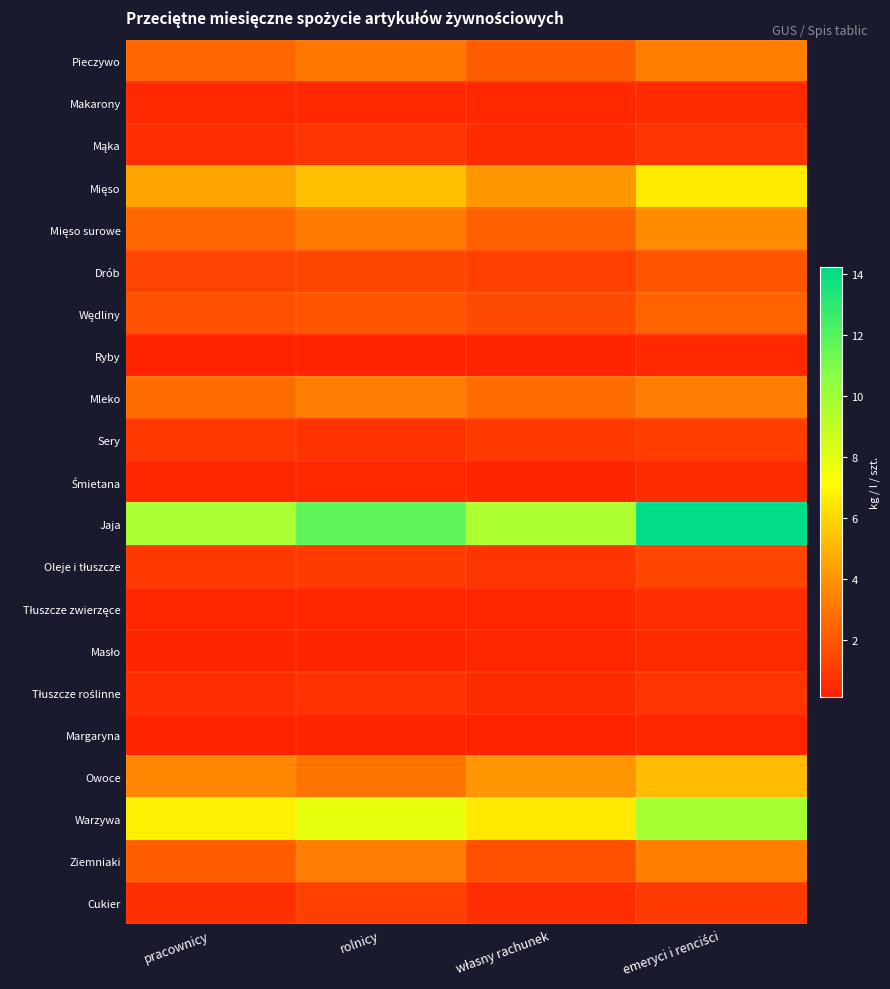

What is the total value across all series at pracownicy?

43.1